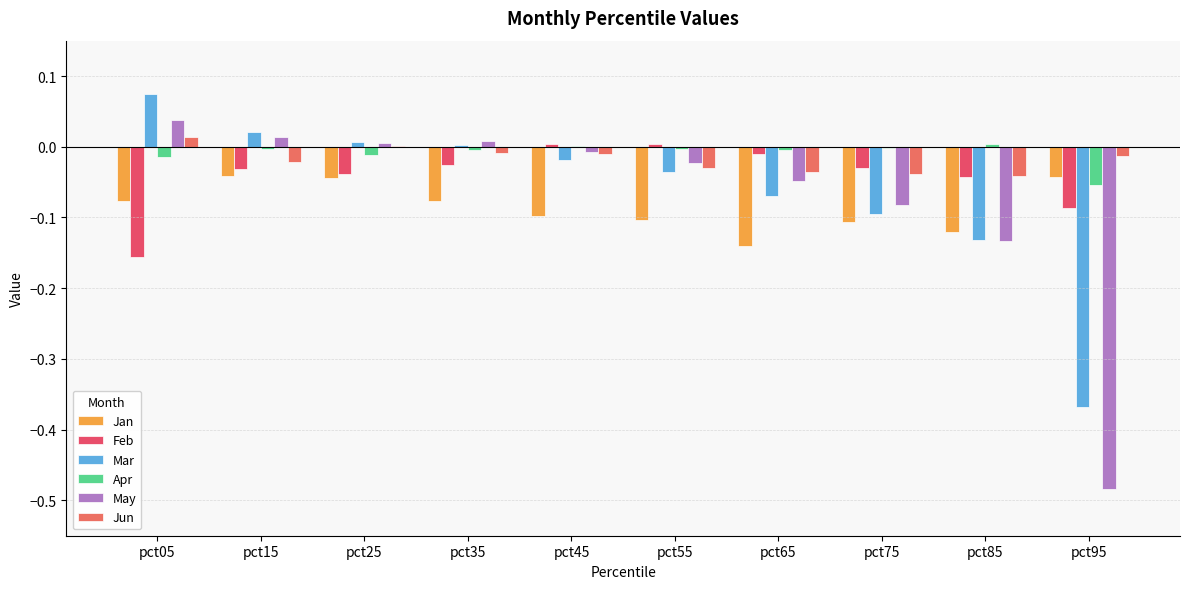

Which series has the largest range (max minus min)?

May